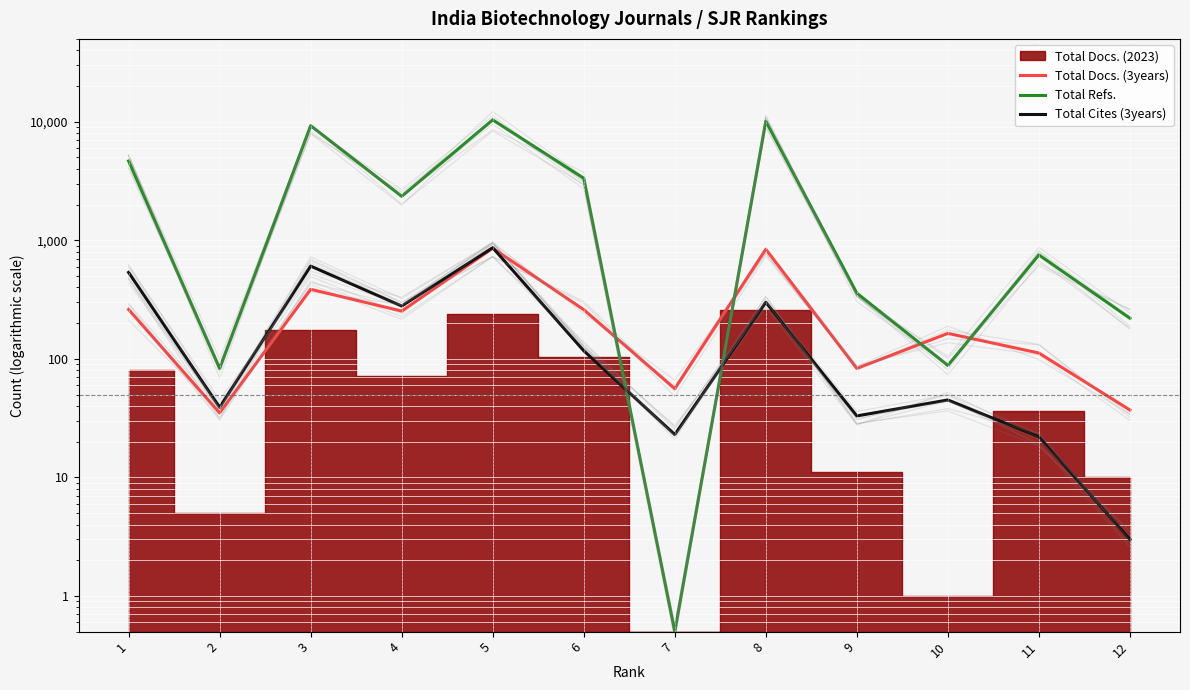

What is the difference between the Total Cites (3years) values at 1 and 10?

491.0